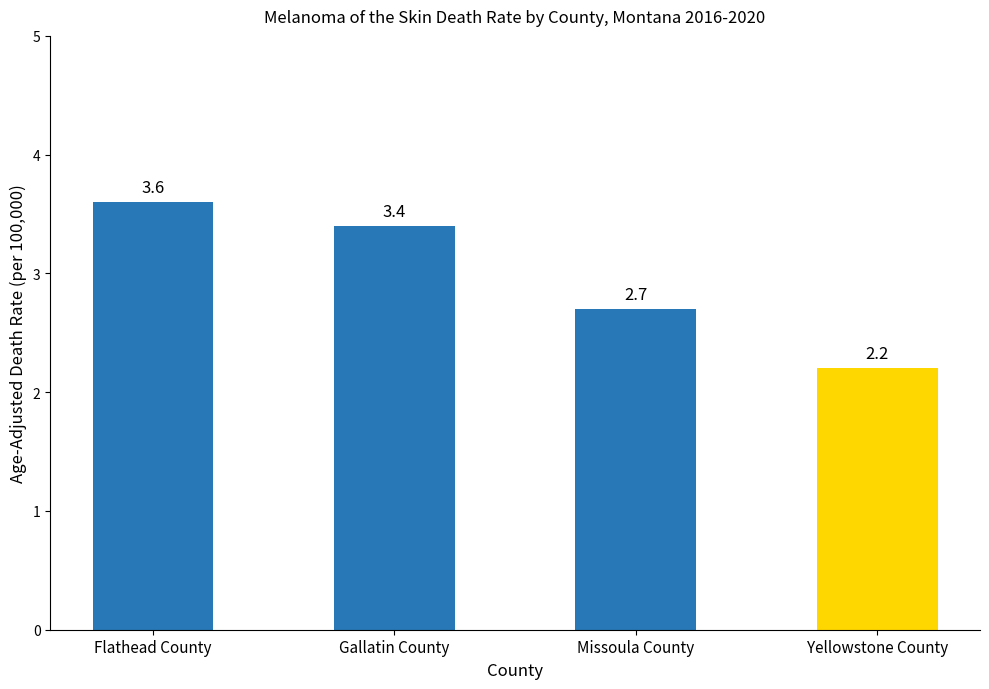

Which category has the lowest value across all series?

Yellowstone County